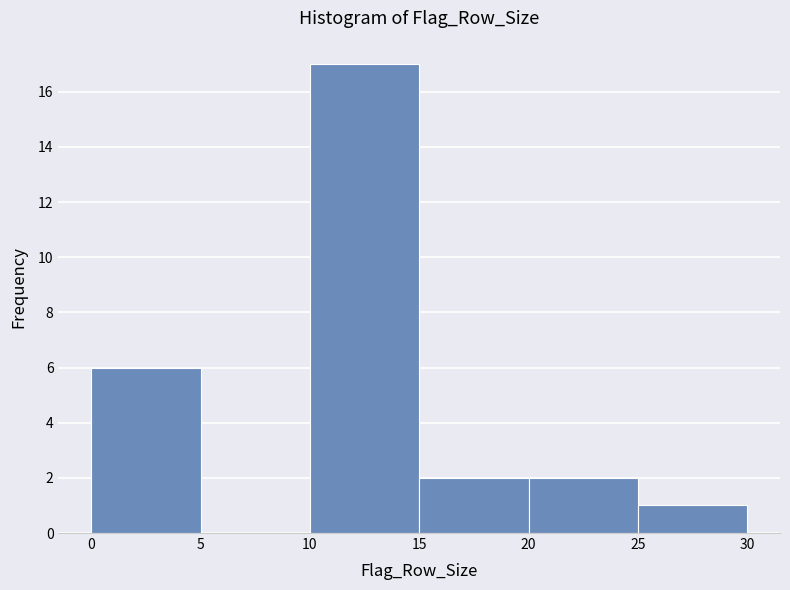

How tall is the bar that spans 25 to 30 on the x-axis? The values are not printed on the chart, so give them approximately, as read against the axis.

1